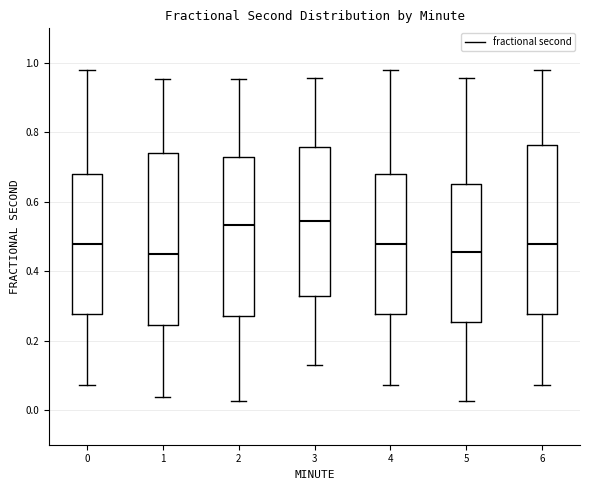

Reading left to right, read every box against the y-axis: the position of its median line, the range the box covers, and the ends of its whiskers. The values are not printed on the chart, so give them approximately, as read against the axis.

0: median 0.48, box 0.28 to 0.68, whiskers 0.08 to 0.98
1: median 0.44, box 0.24 to 0.74, whiskers 0.04 to 0.96
2: median 0.54, box 0.28 to 0.72, whiskers 0.02 to 0.96
3: median 0.54, box 0.32 to 0.76, whiskers 0.14 to 0.96
4: median 0.48, box 0.28 to 0.68, whiskers 0.08 to 0.98
5: median 0.46, box 0.26 to 0.66, whiskers 0.02 to 0.96
6: median 0.48, box 0.28 to 0.76, whiskers 0.08 to 0.98